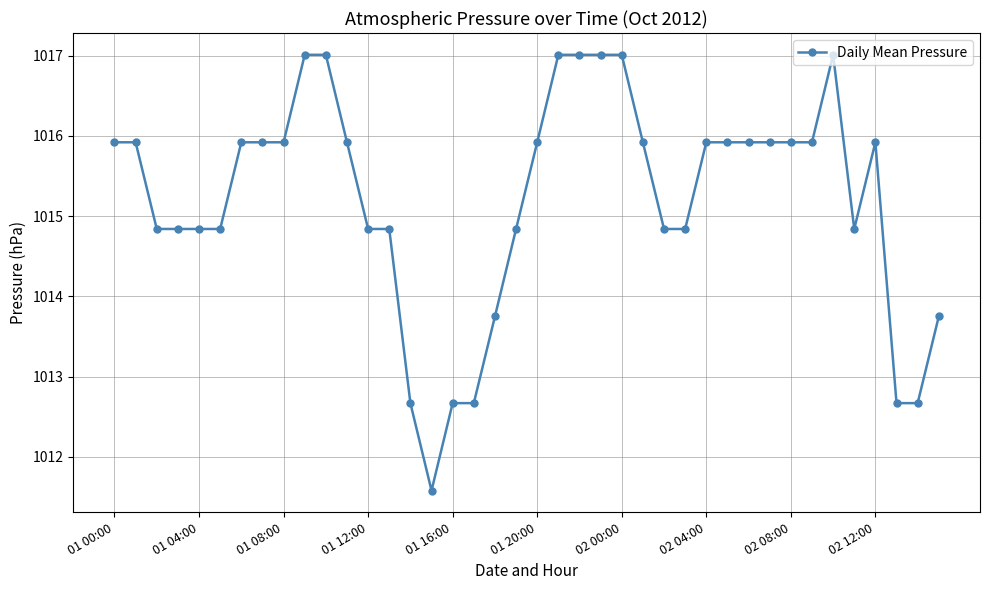

Reading left to right, list all the values displayed in this chart.

1015.9	1015.9	1014.8	1014.8	1014.8	1014.8	1015.9	1015.9	1015.9	1017.0	1017.0	1015.9	1014.8	1014.8	1012.7	1011.6	1012.7	1012.7	1013.8	1014.8	1015.9	1017.0	1017.0	1017.0	1017.0	1015.9	1014.8	1014.8	1015.9	1015.9	1015.9	1015.9	1015.9	1015.9	1017.0	1014.8	1015.9	1012.7	1012.7	1013.8